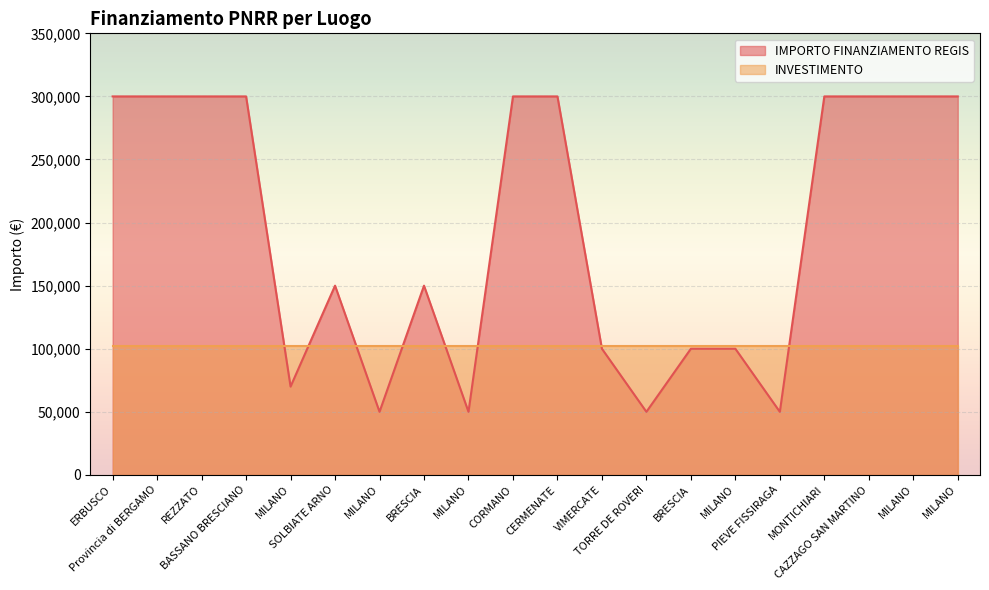

What is the smallest value displayed?

50000